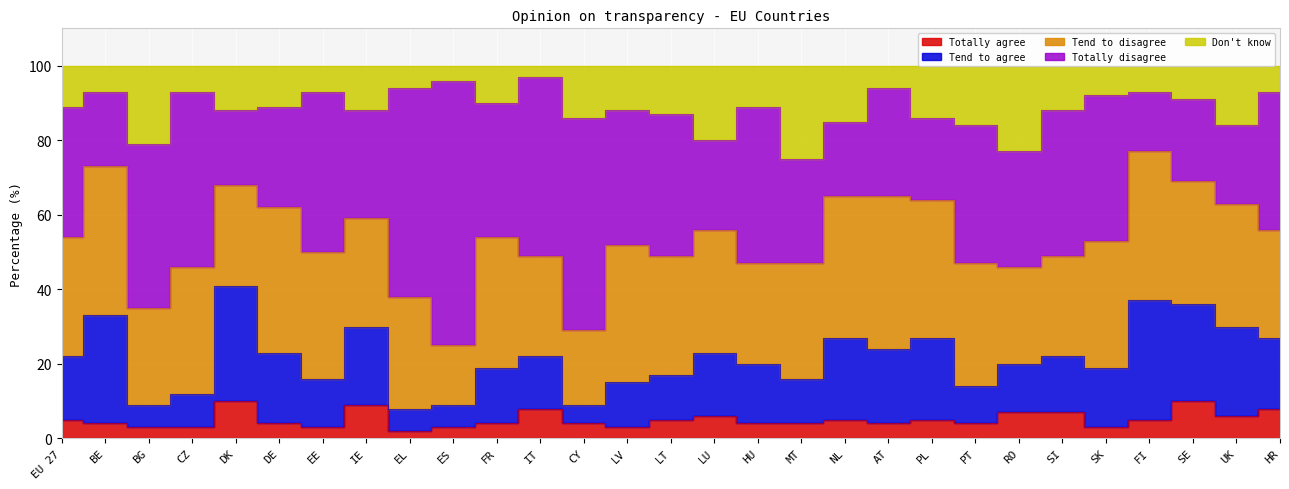

How many data points in Totally disagree are above 36?

13